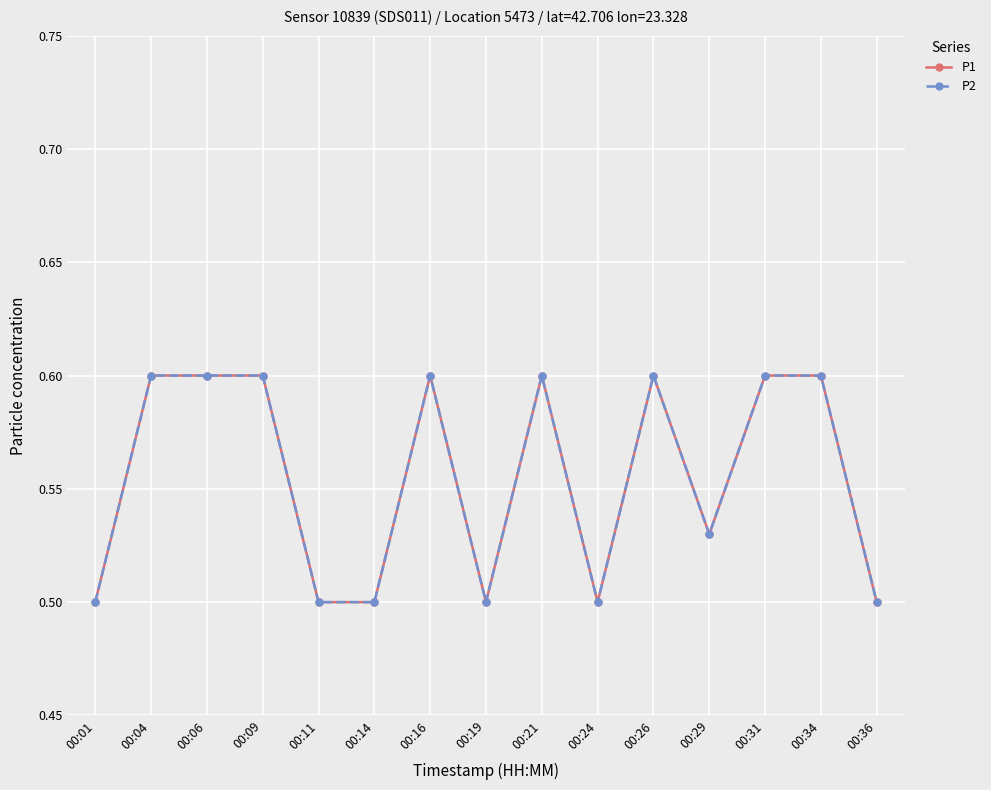

What is the value of the P1 point at the 8th from the left?

0.5